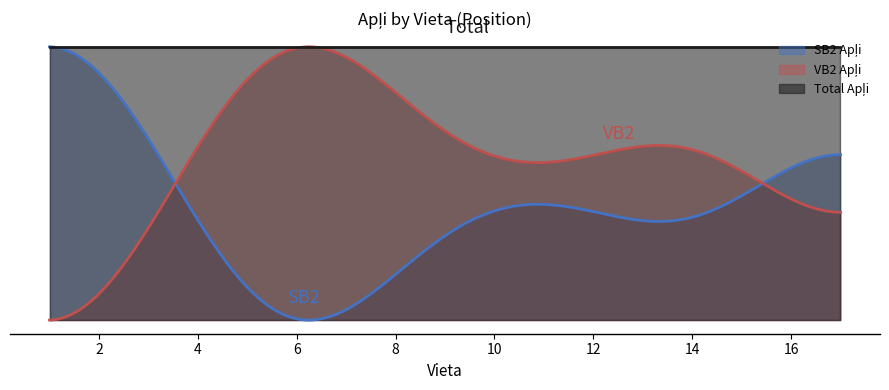

At which label does SB2 Apļi reach its peak?

1